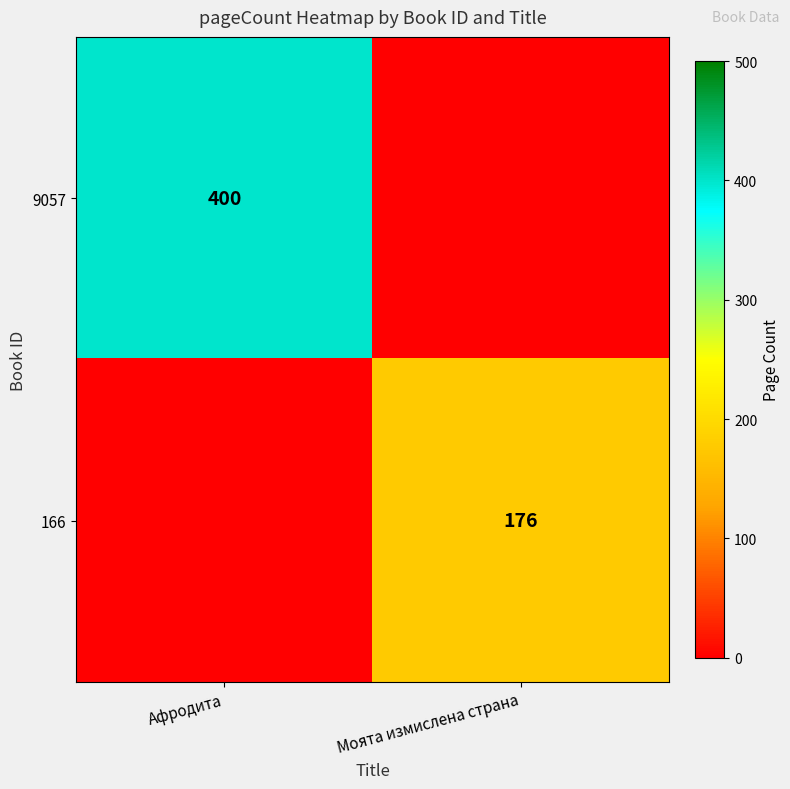

The 166 series shows 176 at Моята измислена страна. True or false?

True